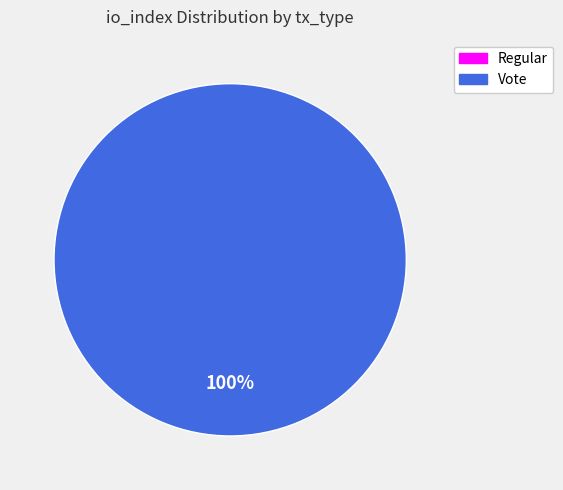

True or false: Regular accounts for 15% of the total.

False